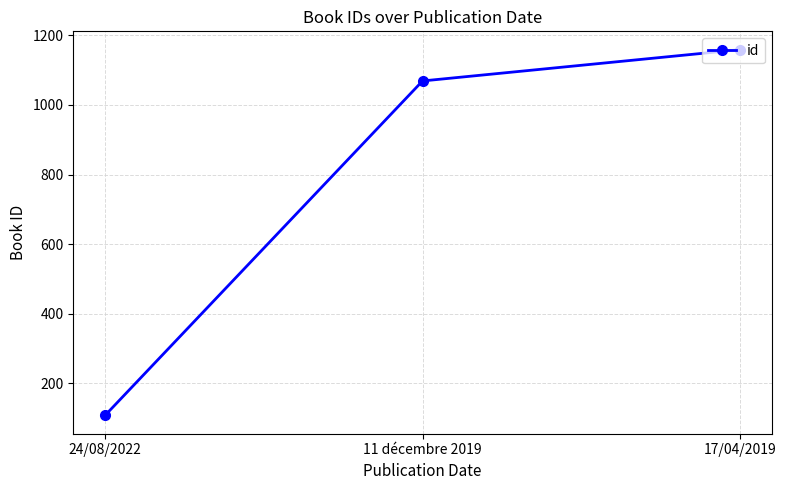

What is the label of the 2nd point from the left?

11 décembre 2019